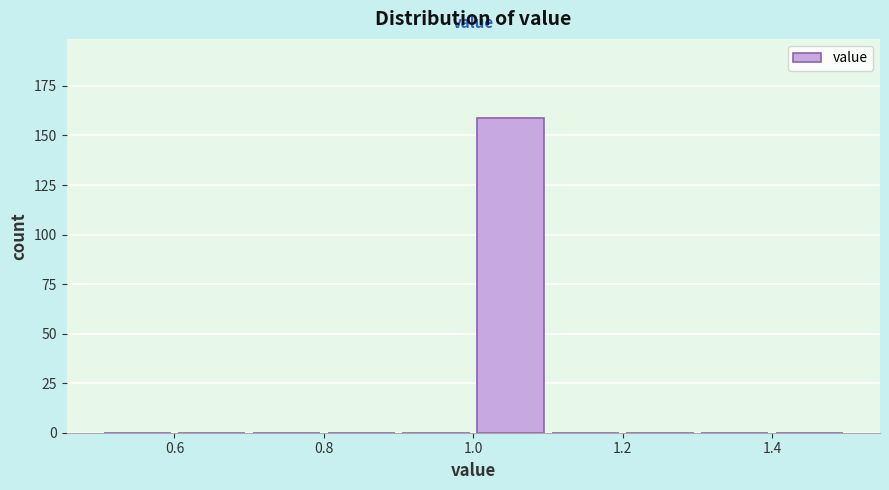

Reading left to right, list every bar in this chart as the range it spans on the x-axis followed by its height. The values are not printed on the chart, so give them approximately, as read against the axis.

0.5 to 0.6: 0
0.6 to 0.7: 0
0.7 to 0.8: 0
0.8 to 0.9: 0
0.9 to 1.0: 0
1.0 to 1.1: 160
1.1 to 1.2: 0
1.2 to 1.3: 0
1.3 to 1.4: 0
1.4 to 1.5: 0